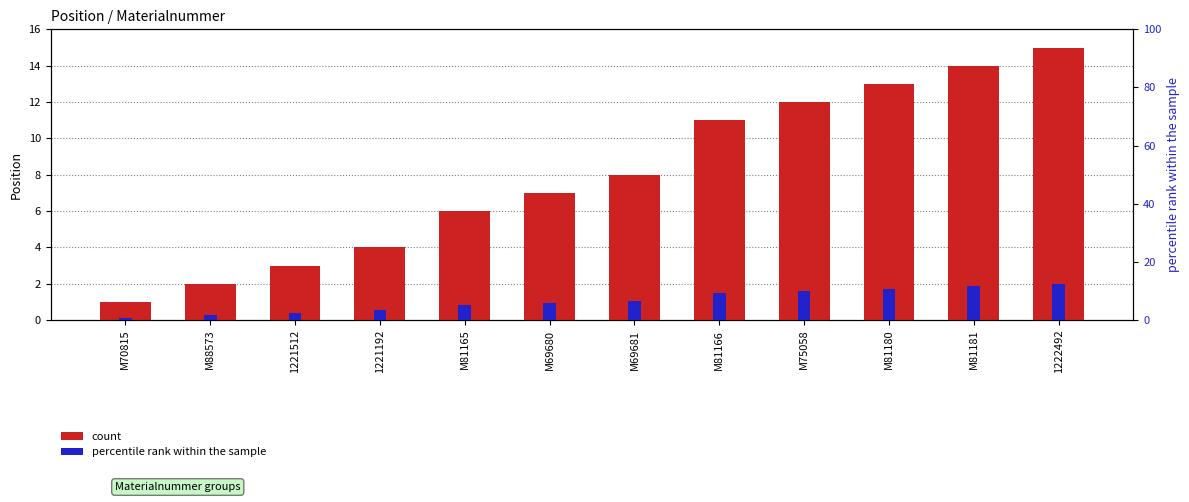

Which series has the largest total across all categories?

count